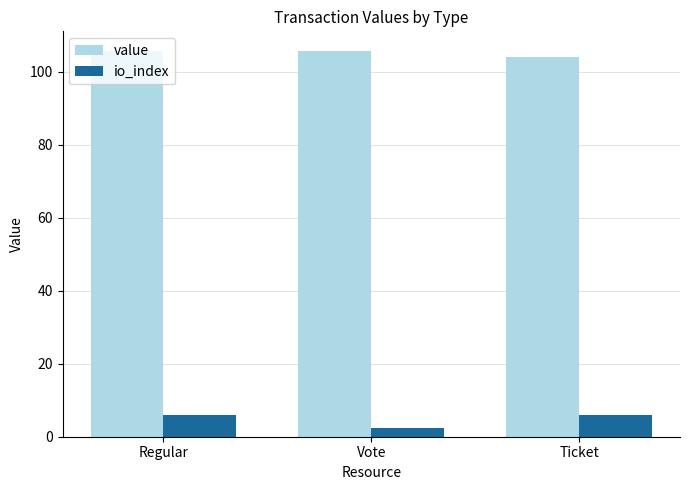

What is the total value across all series at Ticket?

110.1